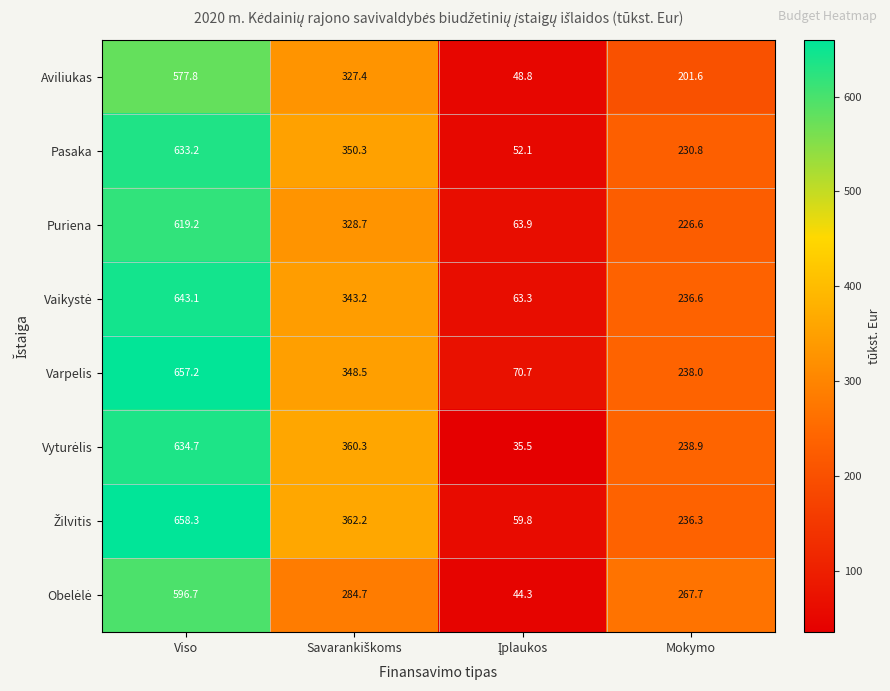

What is the difference between the highest and lowest values at Viso?

80.5